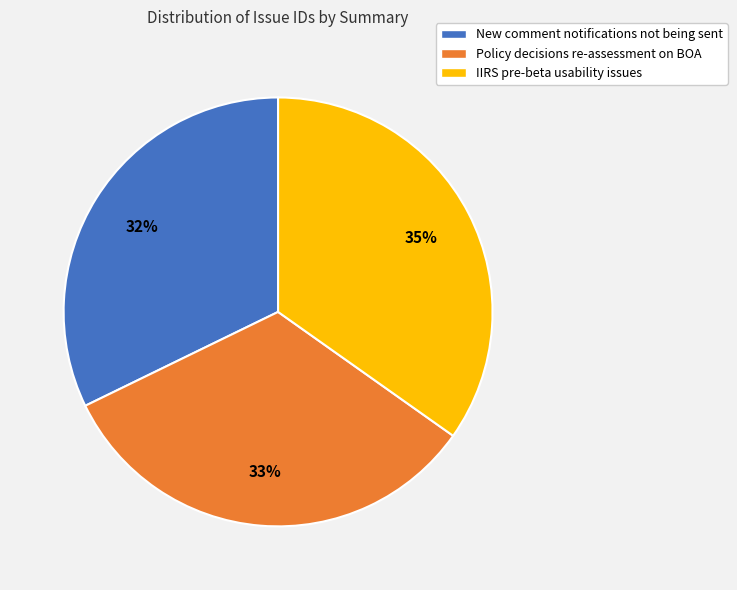

Which category has the smallest portion of the pie?

New comment notifications not being sent